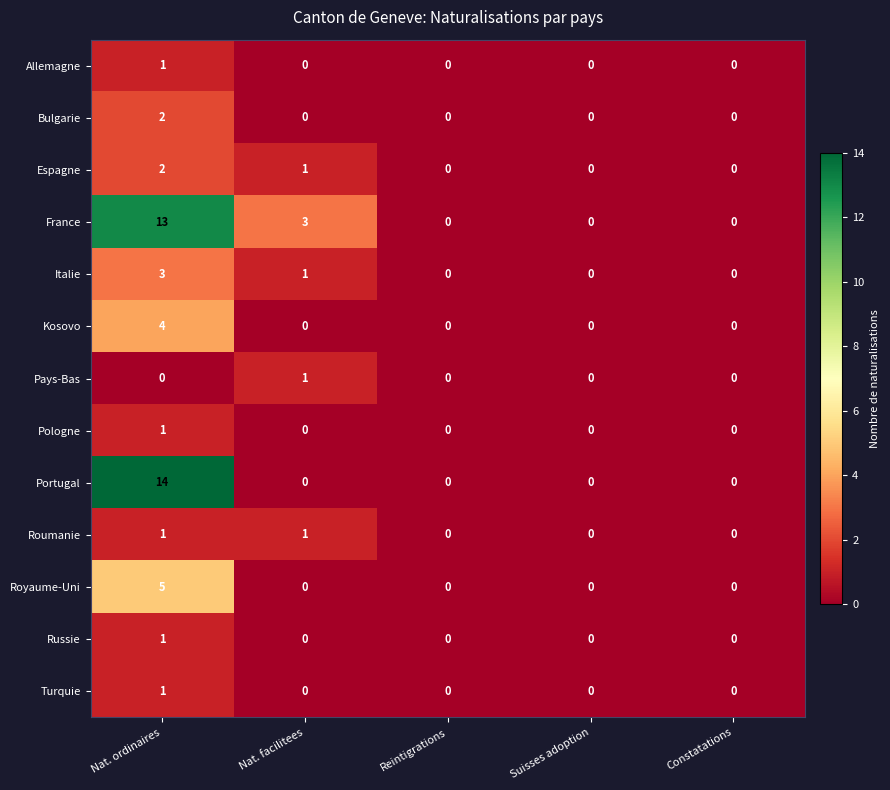

What is the maximum value for Italie?

3